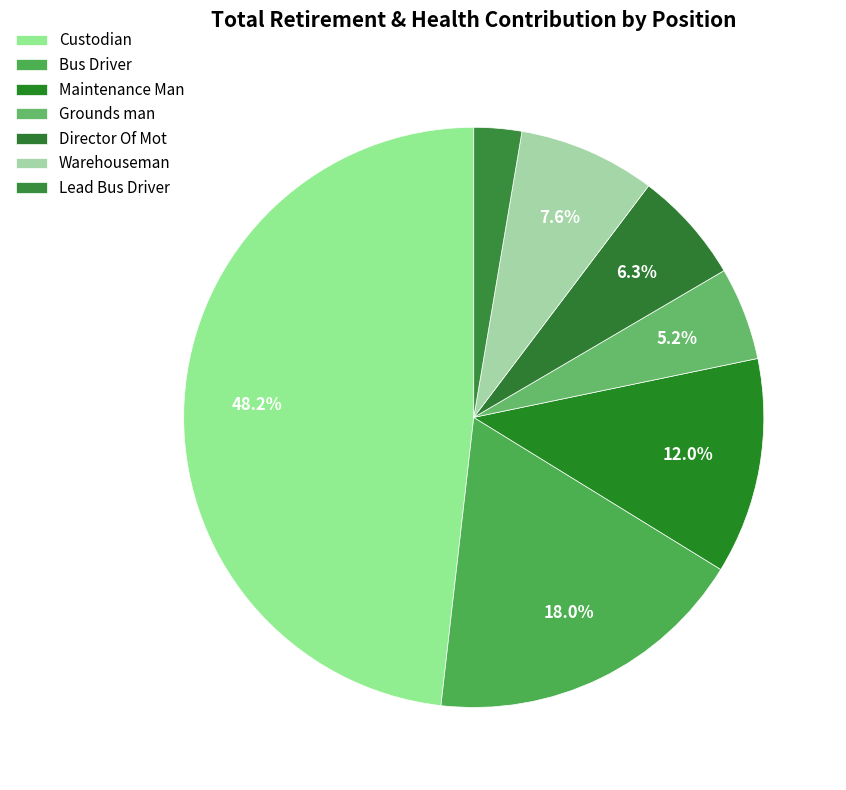

How many slices are in this pie chart?

7